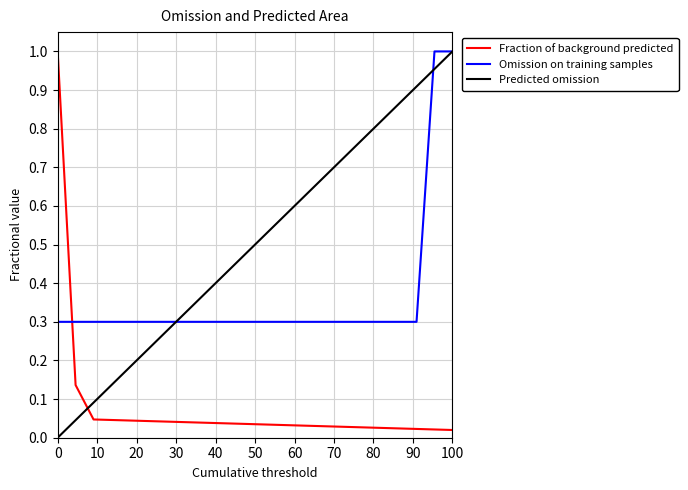

How many categories are shown in the chart?

23